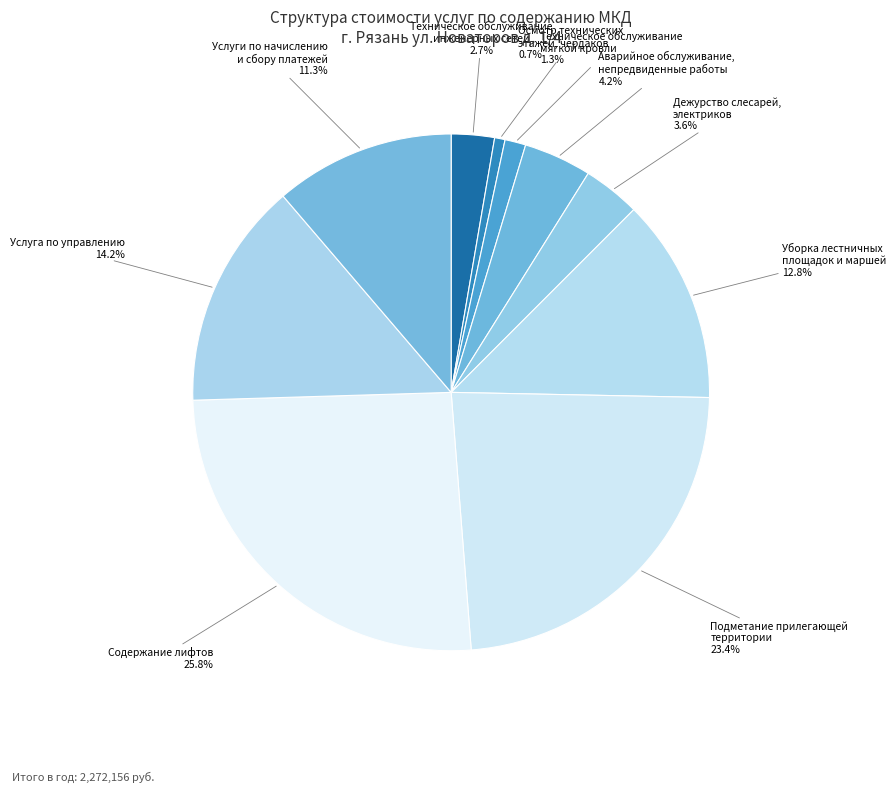

Rank the categories by value from lowest to highest.

Осмотр технических этажей, чердаков, Техническое обслуживание мягкой кровли, Техническое обслуживание инженерных сетей, Дежурство слесарей, электриков, Аварийное обслуживание, непредвиденные работы, Услуги по начислению и сбору платежей, Уборка лестничных площадок и маршей, Услуга по управлению, Подметание прилегающей территории, Содержание лифтов